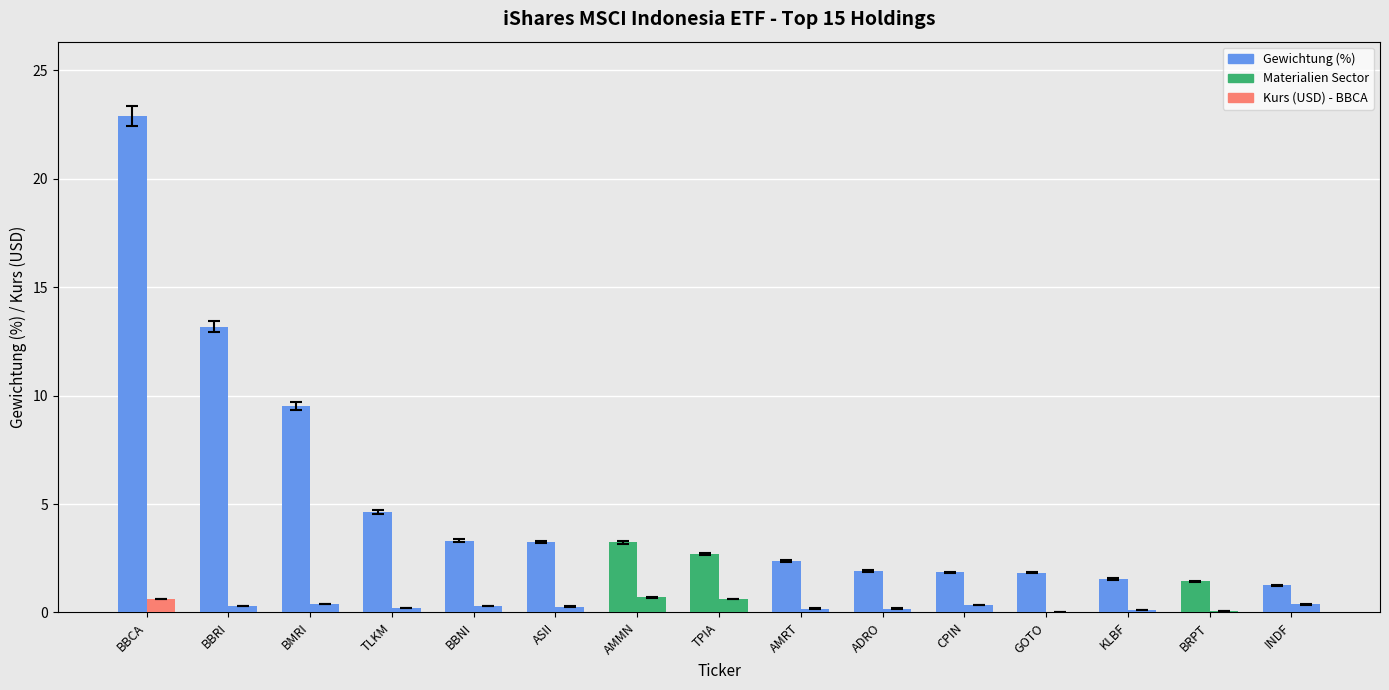

What is the total value across all series at BBCA?

23.5